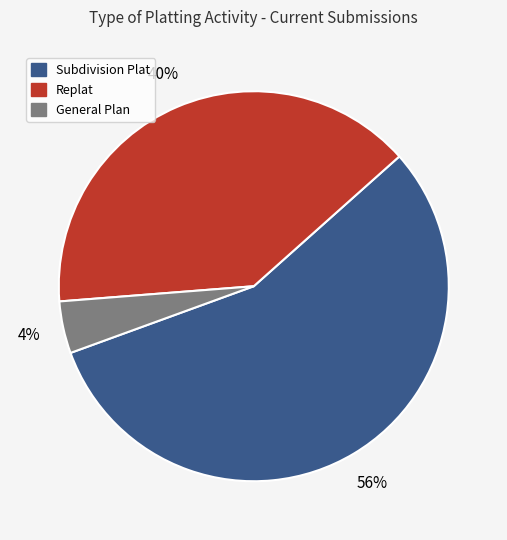

Is there a majority slice in this chart?

Yes